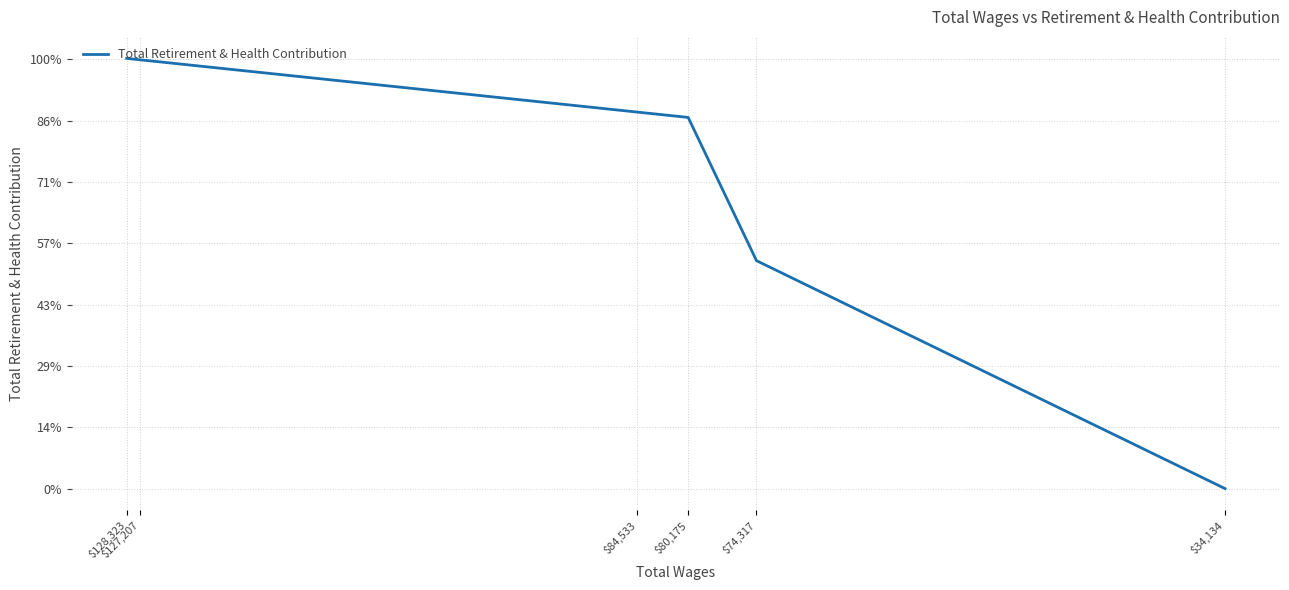

Is it true that the value at $84,533 is 6924?

False